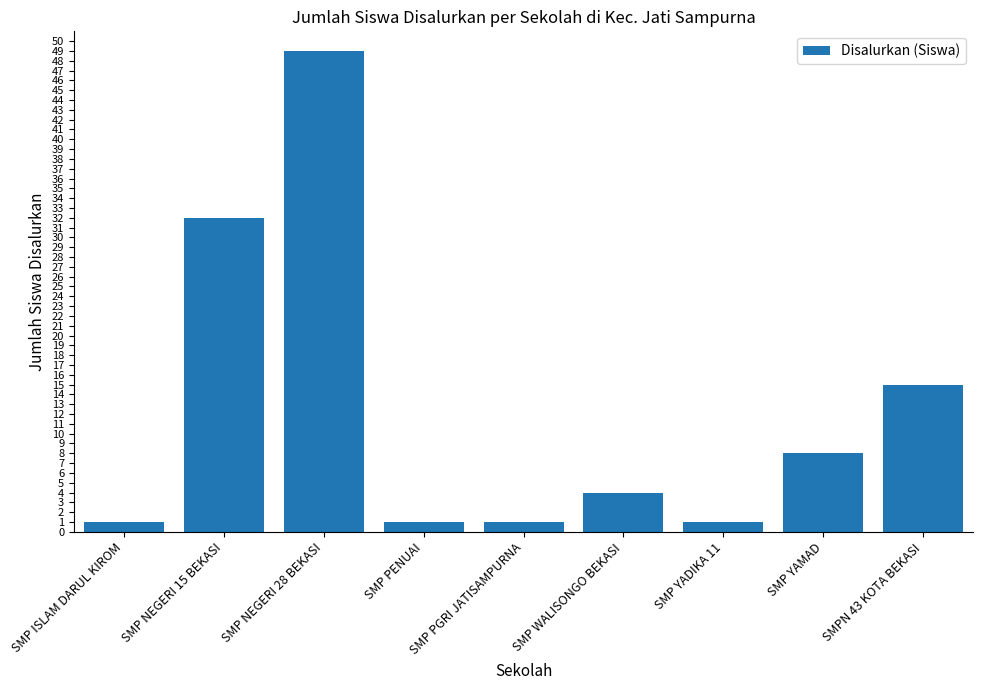

Reading right to left, extract all data points from this chart.

SMPN 43 KOTA BEKASI=15	SMP YAMAD=8	SMP YADIKA 11=1	SMP WALISONGO BEKASI=4	SMP PGRI JATISAMPURNA=1	SMP PENUAI=1	SMP NEGERI 28 BEKASI=49	SMP NEGERI 15 BEKASI=32	SMP ISLAM DARUL KIROM=1